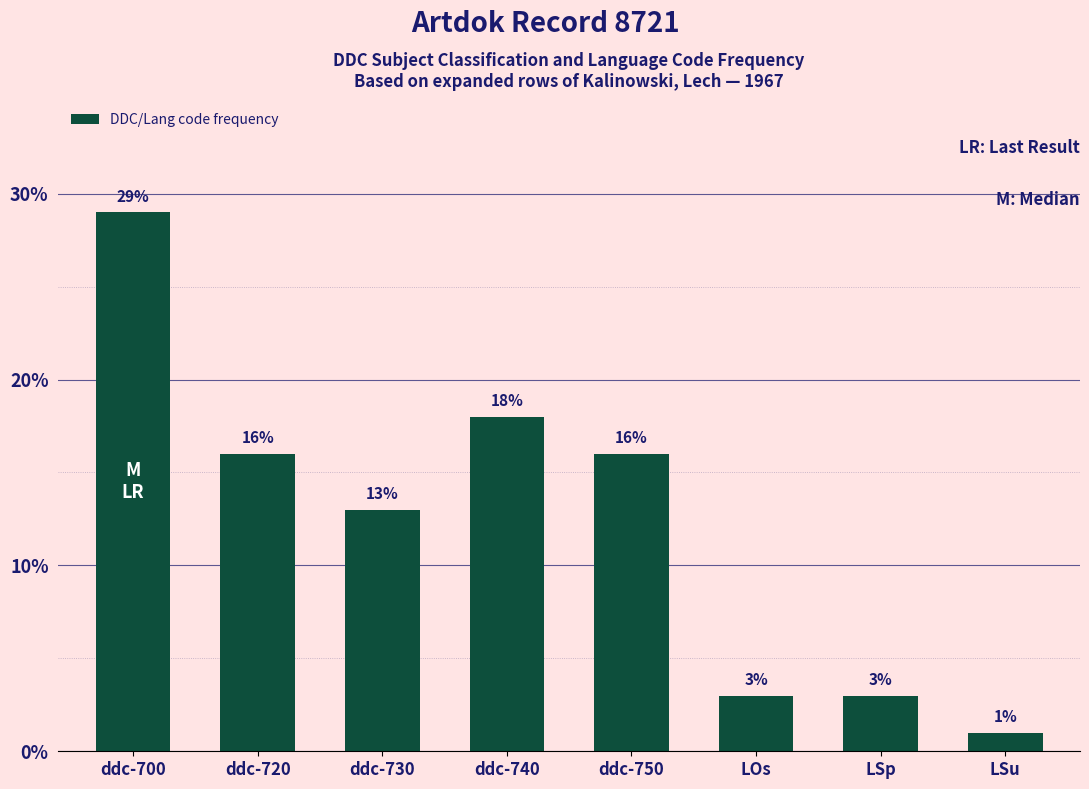

Reading right to left, extract all data points from this chart.

LSu=1	LSp=3	LOs=3	ddc-750=16	ddc-740=18	ddc-730=13	ddc-720=16	ddc-700=29